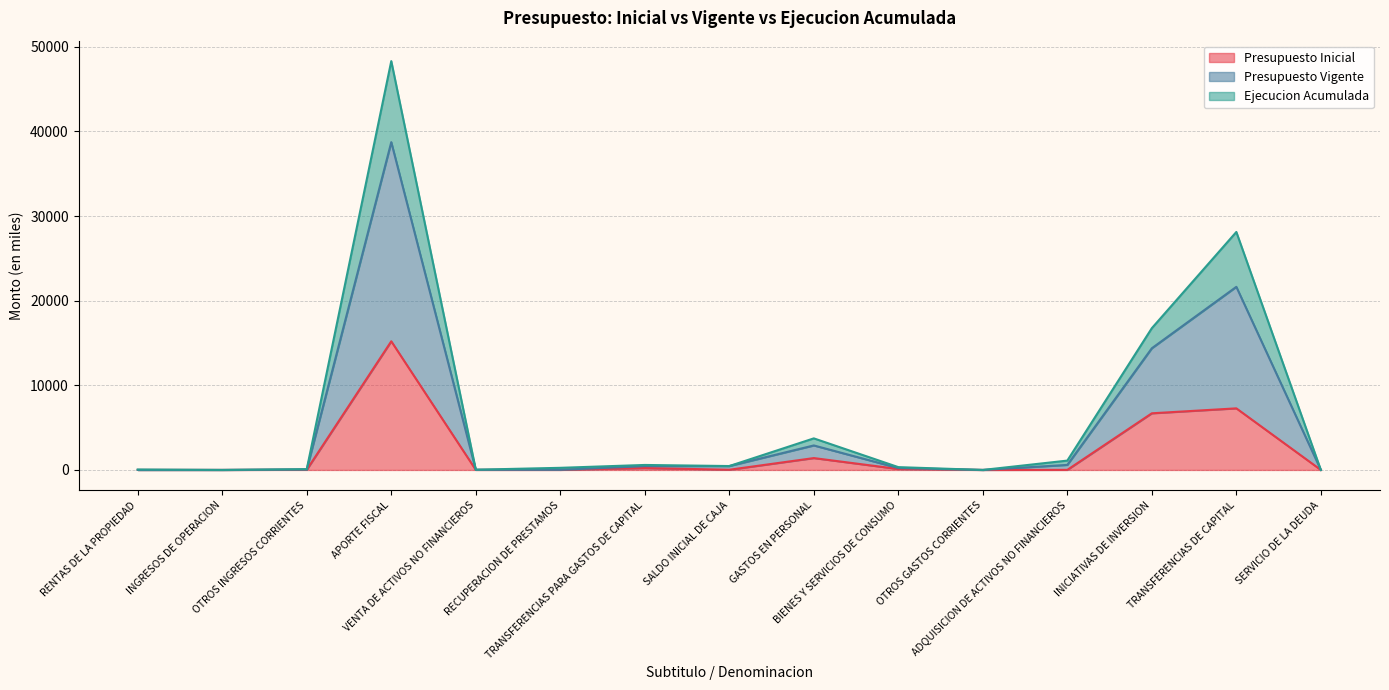

At RENTAS DE LA PROPIEDAD, list the series in order from largest to smallest.

Presupuesto Vigente, Ejecucion Acumulada, Presupuesto Inicial